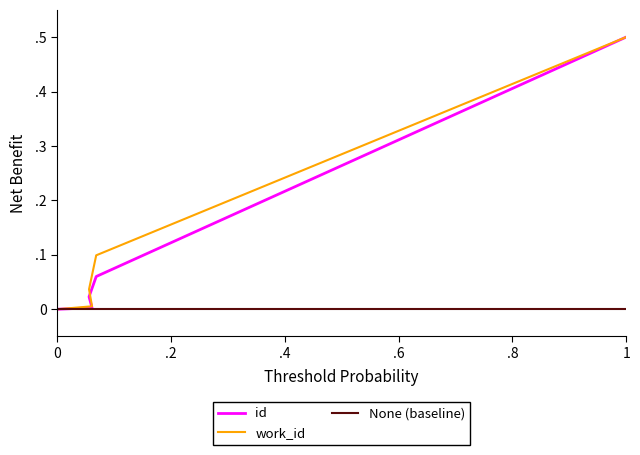

True or false: id has more than 2 points higher than both neighbors.

False